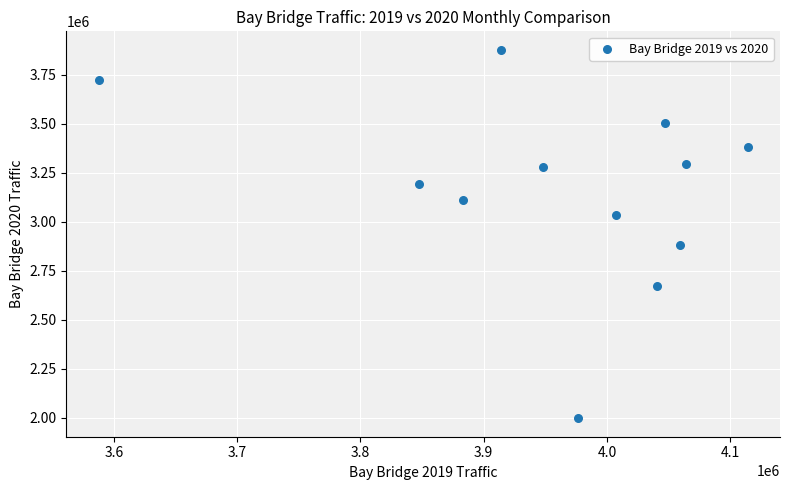

What is the average X value?

3957415